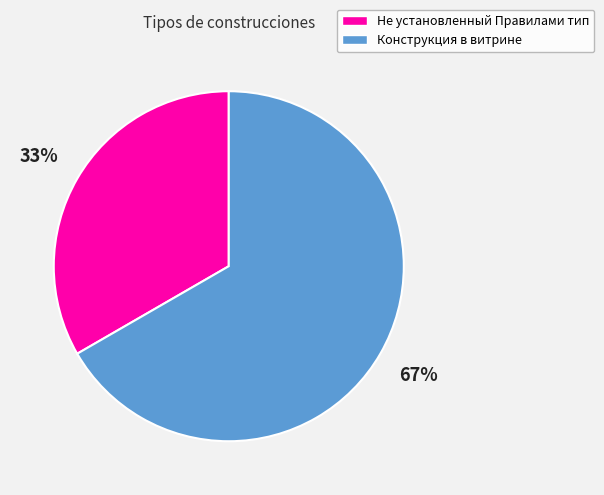

What percentage is the Конструкция в витрине slice, to the nearest percent?

67%